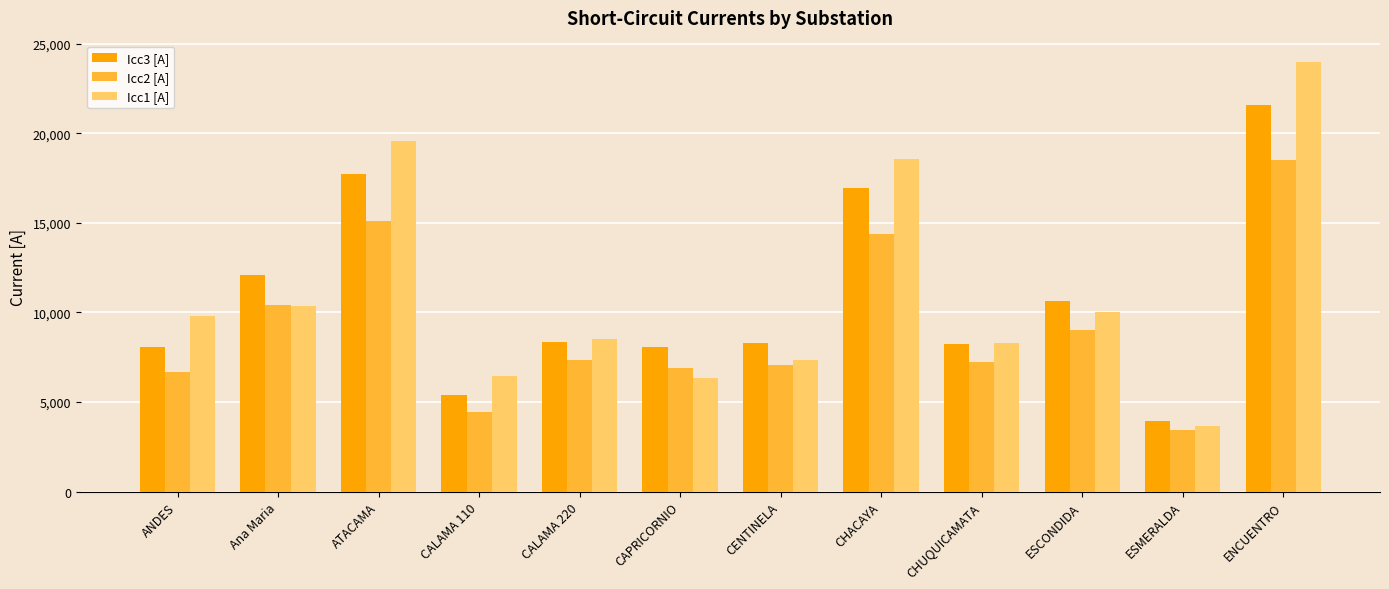

What is the difference between the highest and lowest values at CALAMA 110?

2022.7